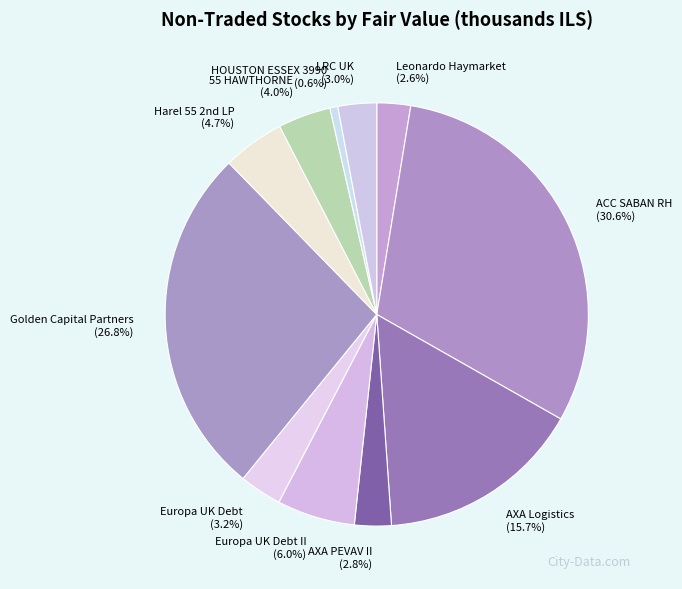

Does any single category account for the majority?

No